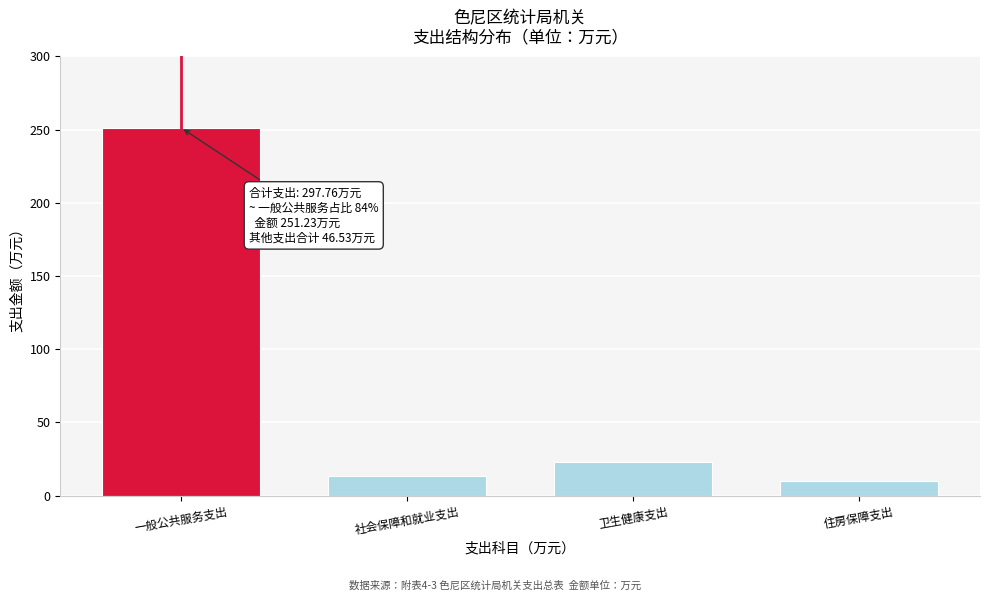

Reading right to left, transcribe all the data shown in this chart.

10.2	22.7	13.6	251.2